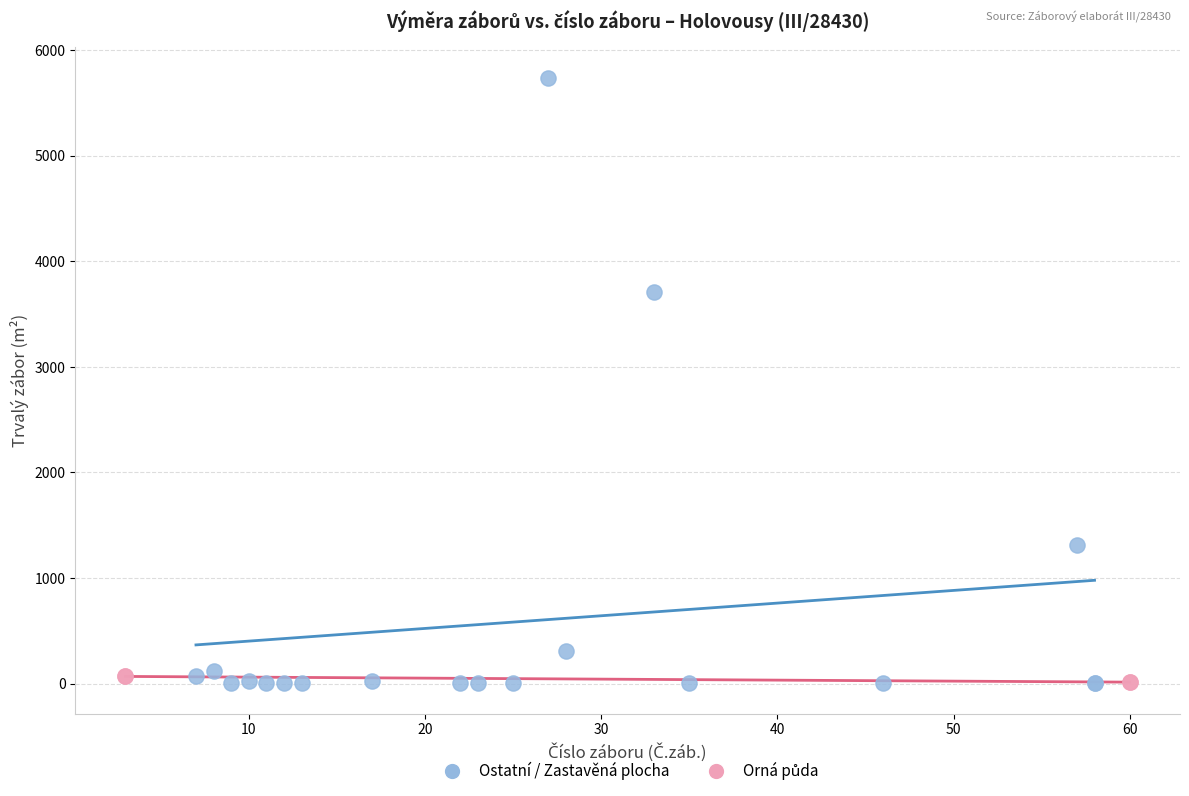

Which series reaches the maximum Y coordinate?

Ostatní / Zastavěná plocha